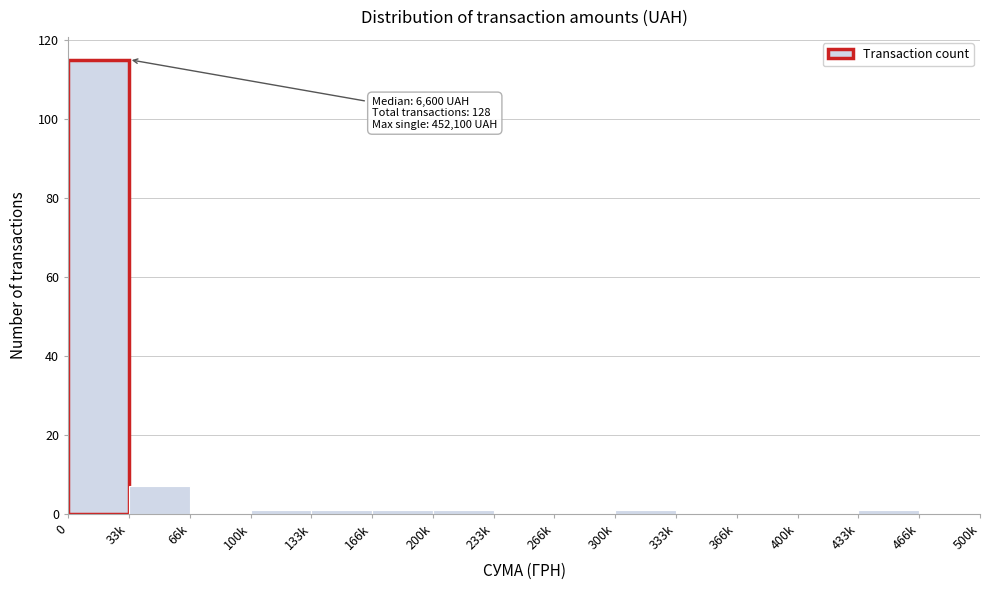

Reading right to left, what are all the values shown in this chart?

466k=0	433k=1	400k=0	366k=0	333k=0	300k=1	266k=0	233k=0	200k=1	166k=1	133k=1	100k=1	66k=0	33k=7	0=115